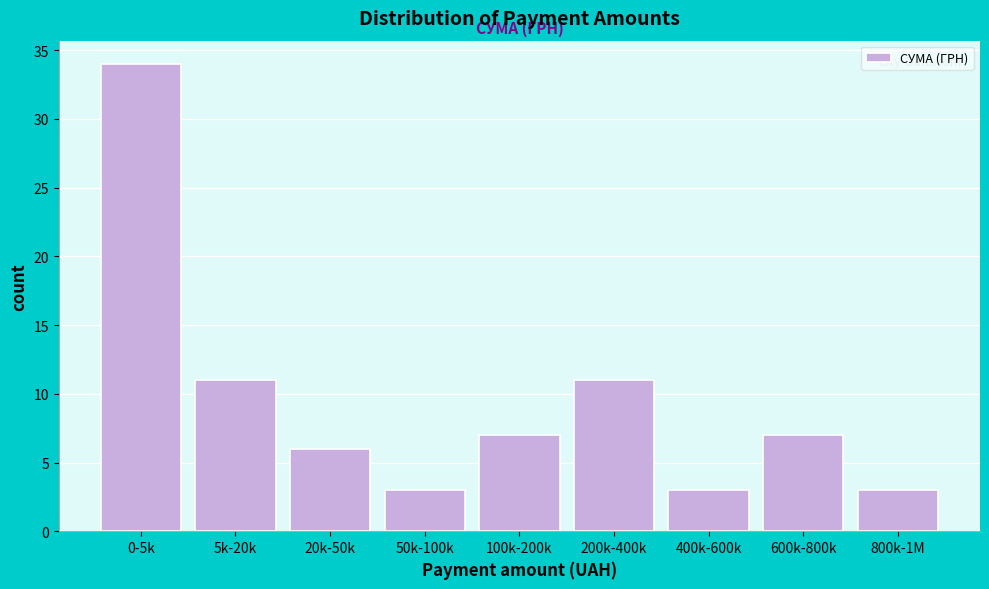

Reading left to right, transcribe all the data shown in this chart.

0-5k=34	5k-20k=11	20k-50k=6	50k-100k=3	100k-200k=7	200k-400k=11	400k-600k=3	600k-800k=7	800k-1M=3